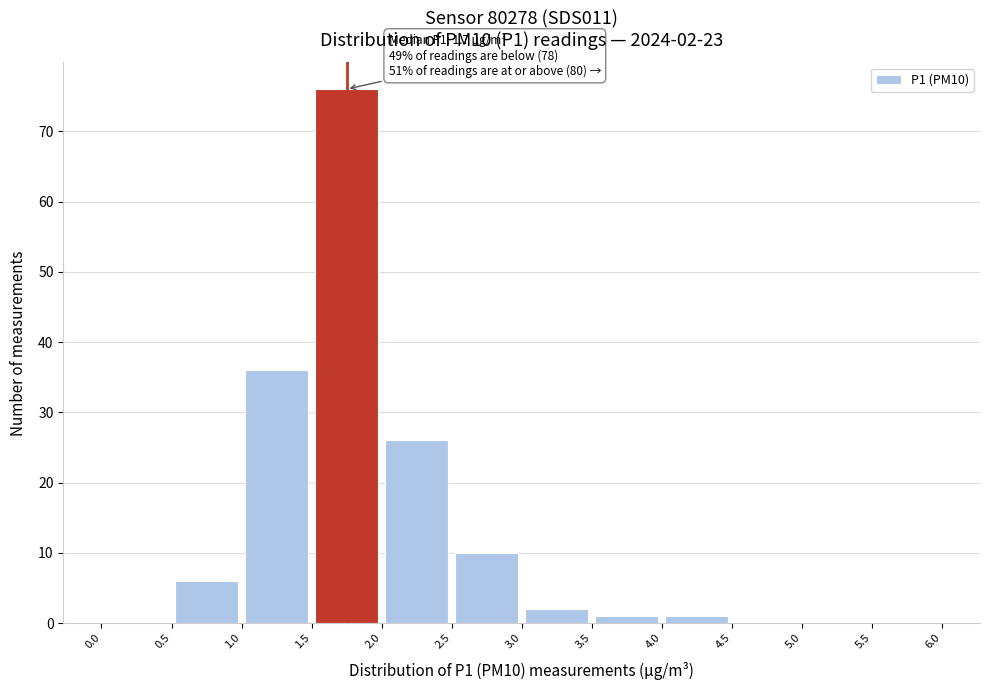

Over which range of the x-axis is the bar tallest?

1.5 to 2.0